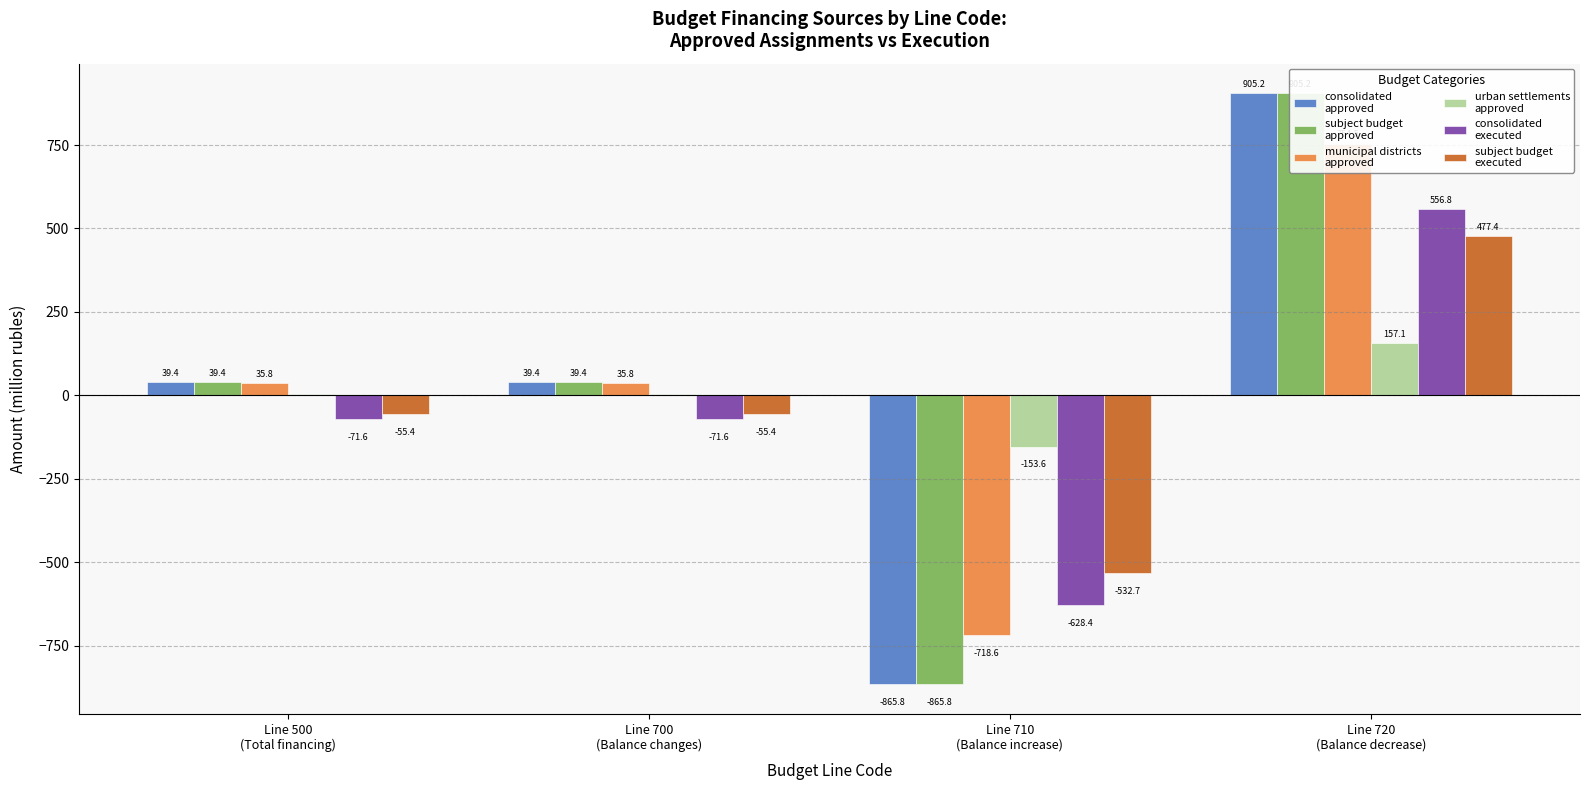

What is the lowest value of the consolidated
approved series?

-865.8